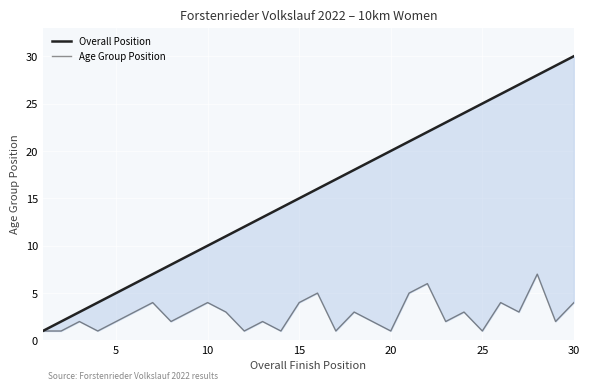

Rank the series by their maximum value, from lowest to highest.

Age Group Position, Overall Position